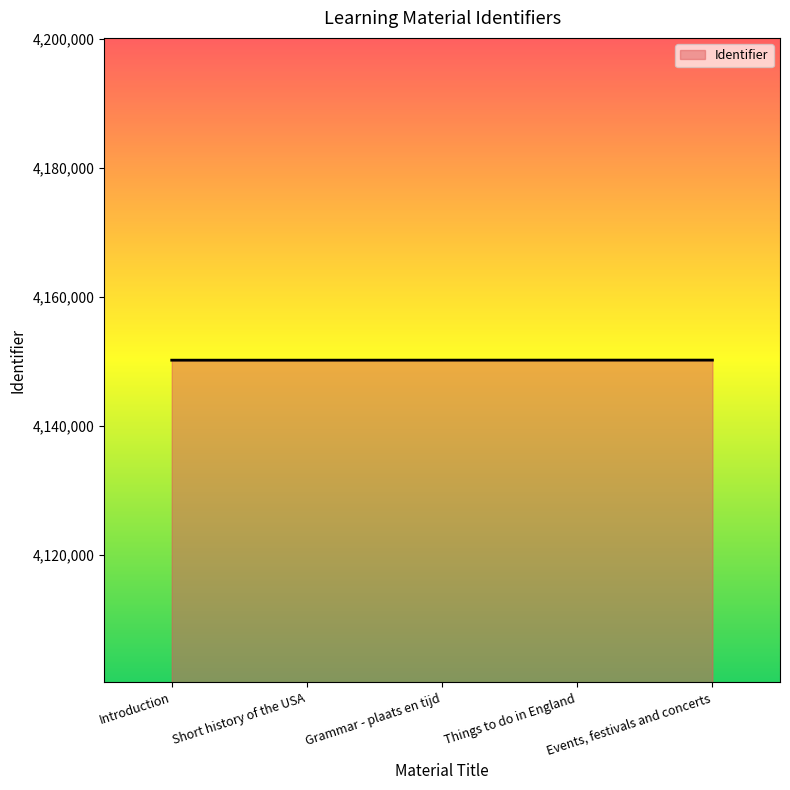

Approximately how many times larger is the value at Things to do in England compared to Introduction?

1.0